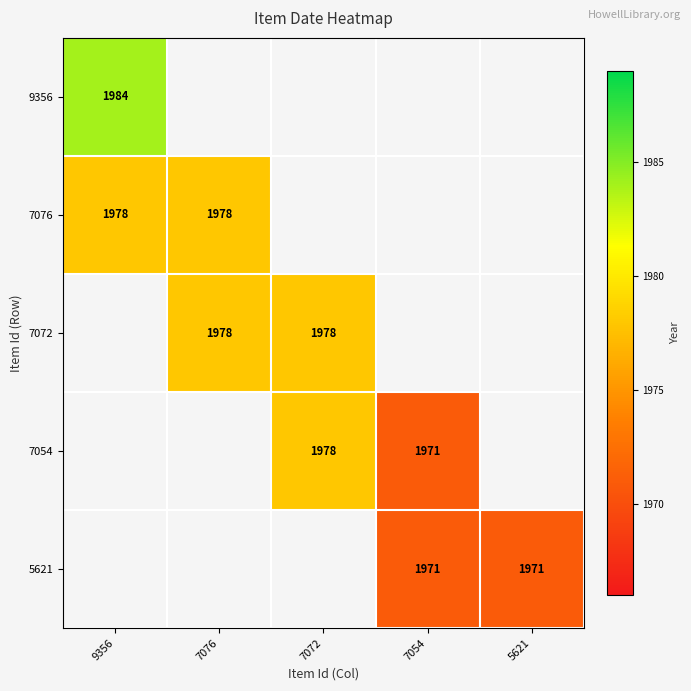

Which category has the lowest value across all series?

7054